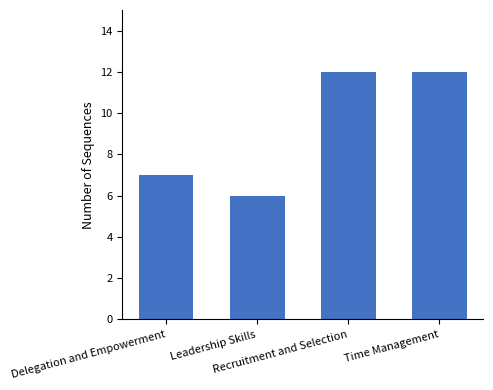

How many distinct data groups are displayed?

1